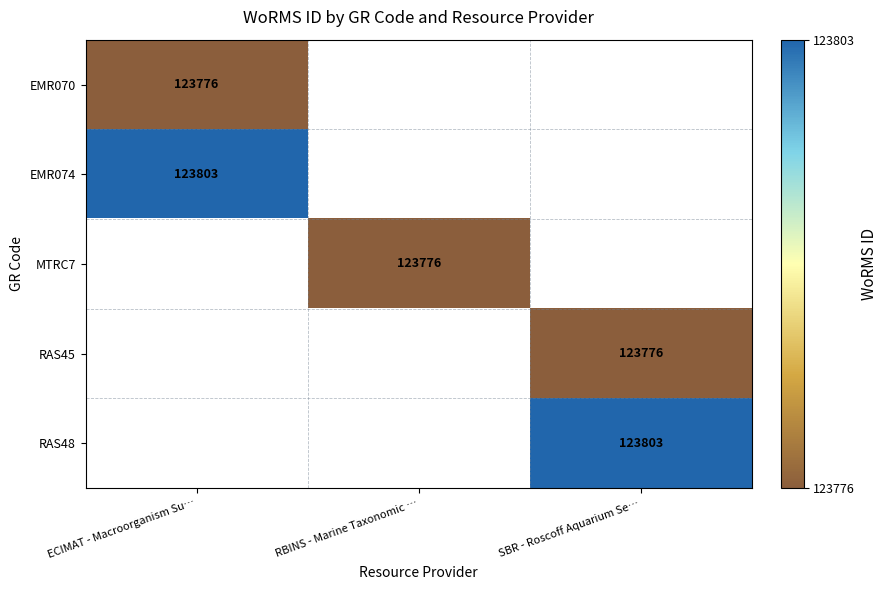

The value of EMR074 at ECIMAT - Macroorganism Su… is 177746. True or false?

False